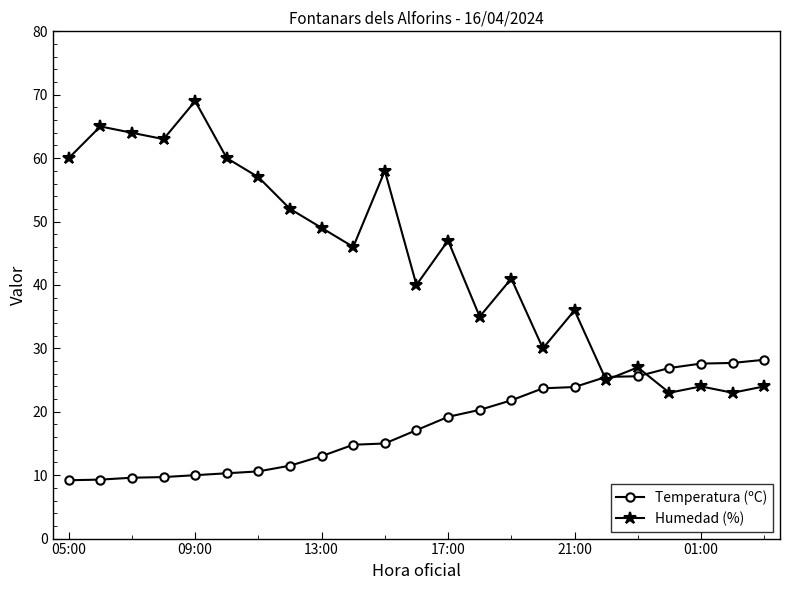

Does the chart have visible grid lines?

No